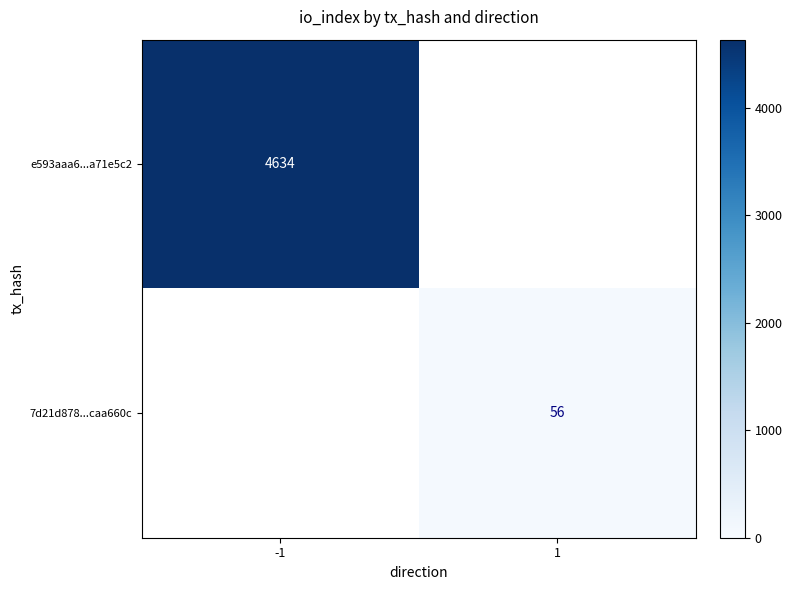

The value of 7d21d878...caa660c at 1 is 13. True or false?

False